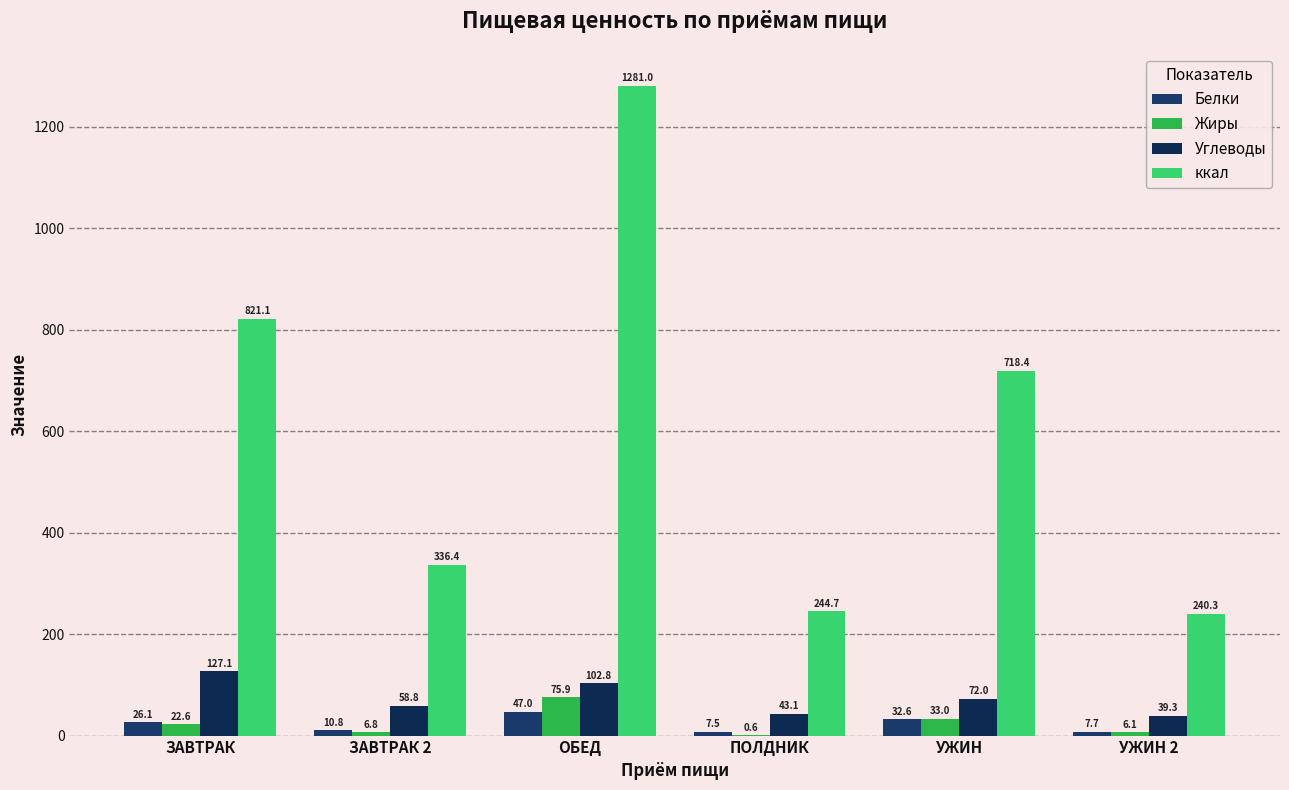

Which series changed the most between ЗАВТРАК and ОБЕД?

ккал